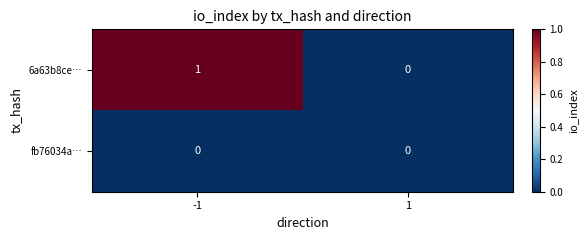

Which series has the widest spread of values?

6a63b8ce…